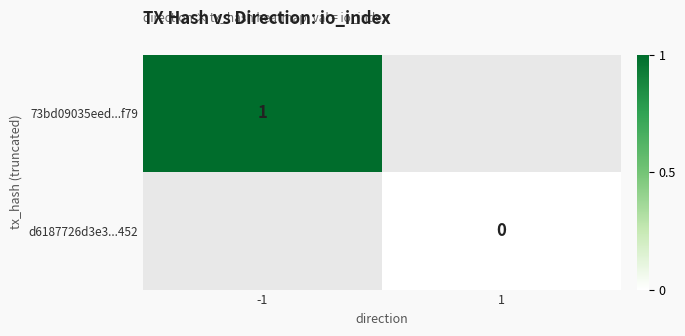

Is the value of 73bd09035eed...f79 at -1 greater than the value of d6187726d3e3...452 at 1?

Yes